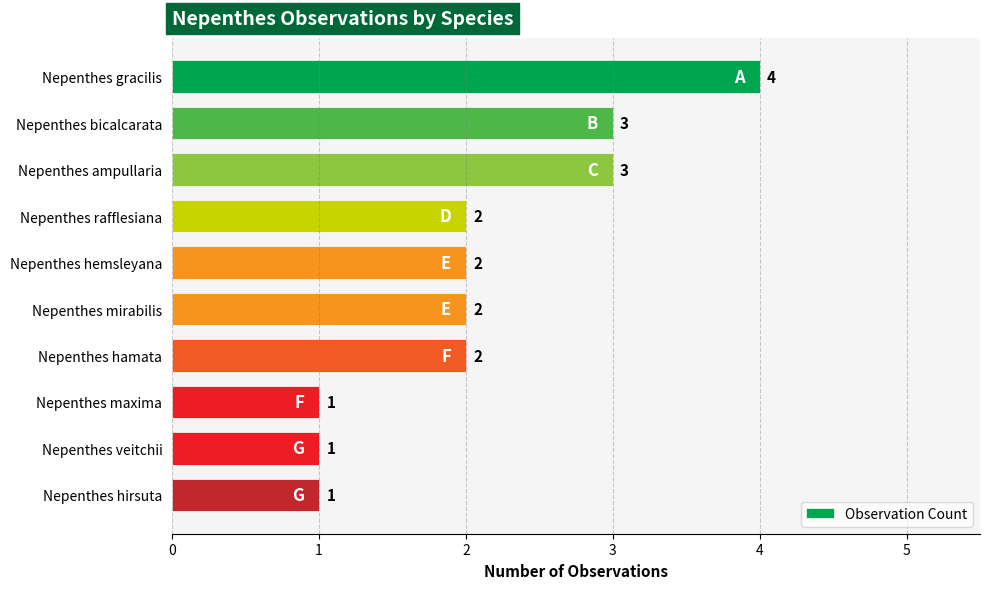

Does the chart contain stacked bars?

No